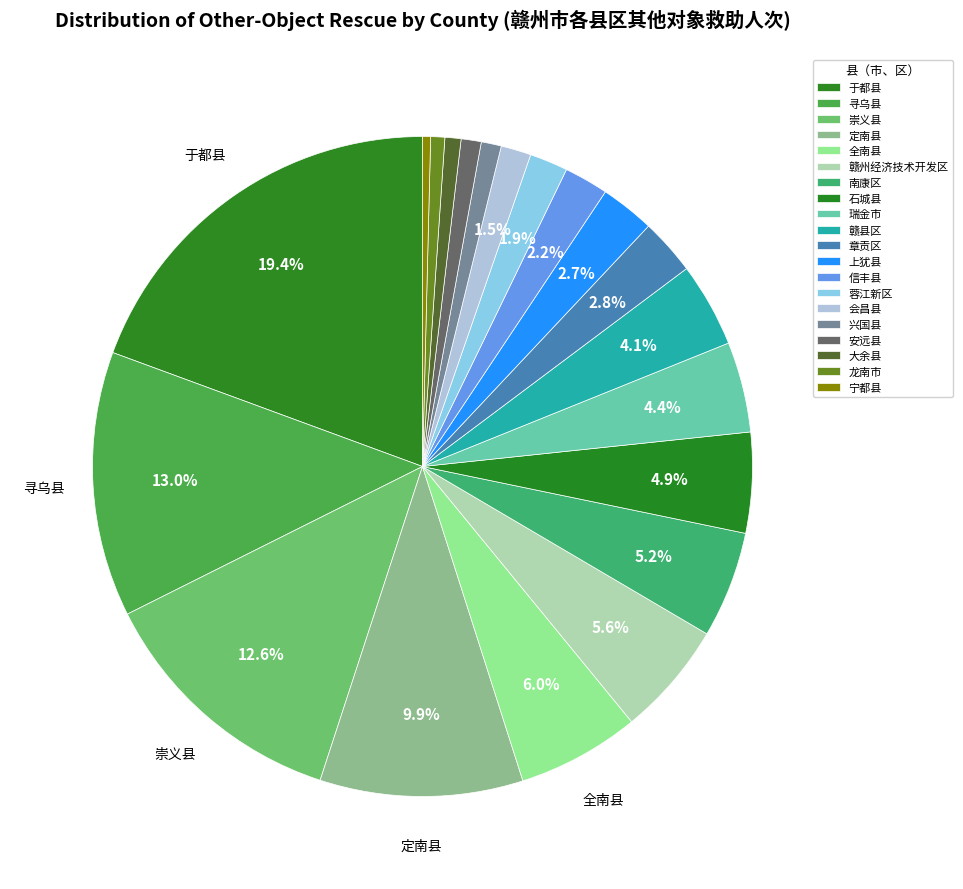

Combined, what portion of the pie is 南康区 and 崇义县?

17.8%